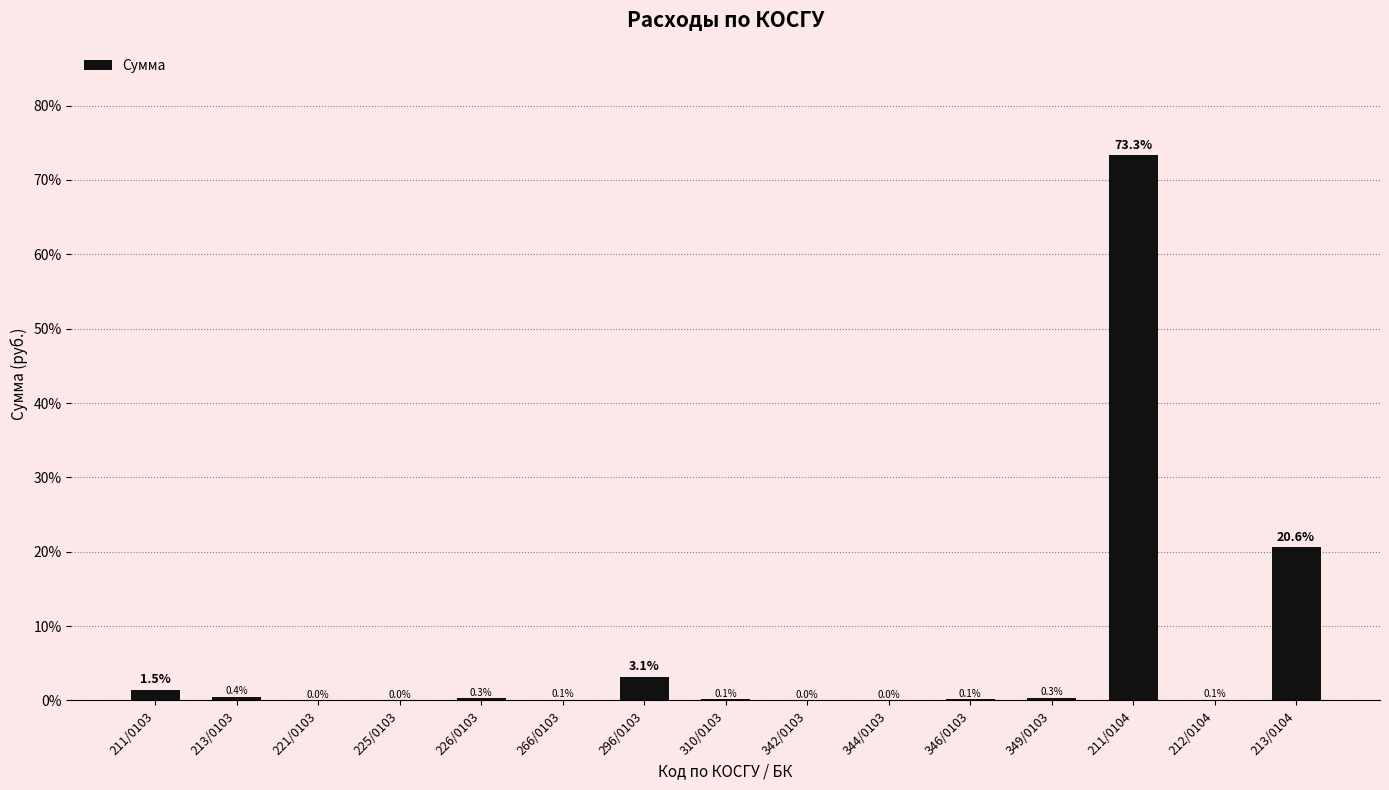

Does the chart contain stacked bars?

No